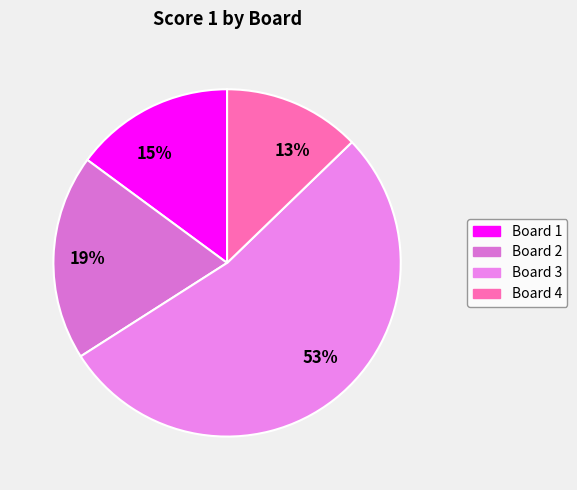

Between 13% and 19%, which is larger?

19%